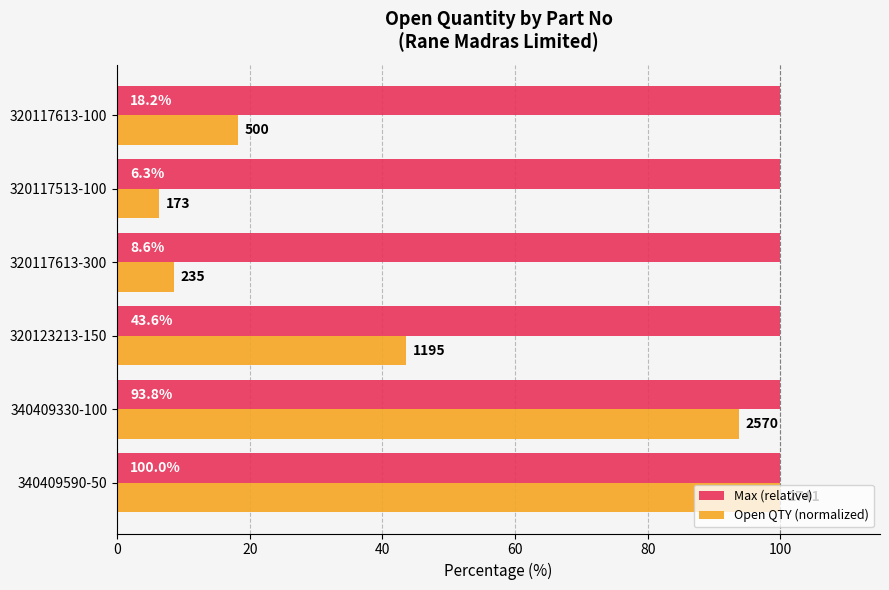

The Max (relative) series shows 41.0 at 320117613-300. True or false?

False